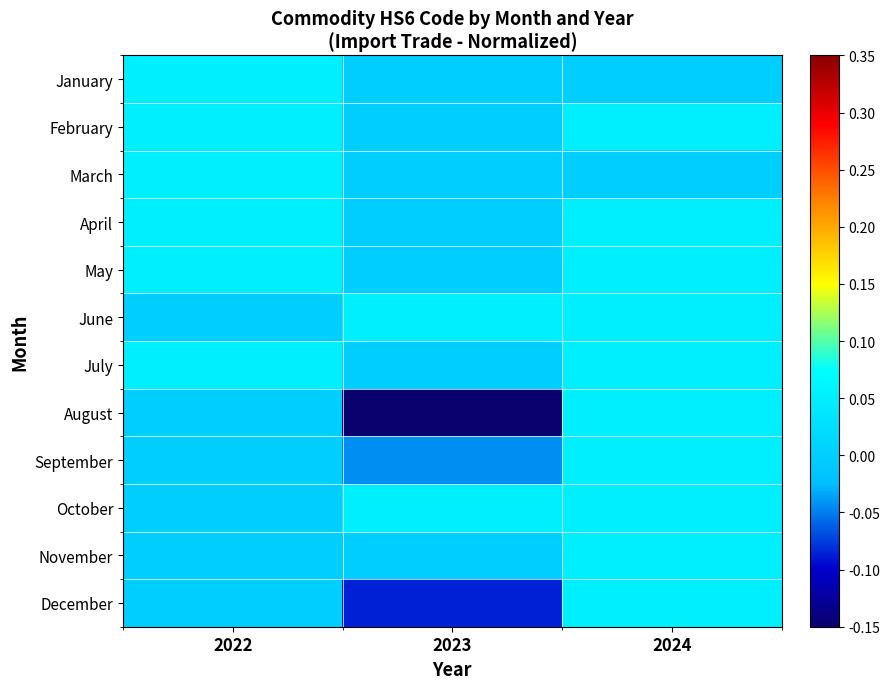

Reading right to left, transcribe all the data shown in this chart.

January: 2024=0.0	2023=0.0	2022=0.1
February: 2024=0.1	2023=0.0	2022=0.1
March: 2024=0.0	2023=0.0	2022=0.1
April: 2024=0.1	2023=0.0	2022=0.1
May: 2024=0.1	2023=0.0	2022=0.1
June: 2024=0.1	2023=0.1	2022=0.0
July: 2024=0.1	2023=0.0	2022=0.1
August: 2024=0.1	2023=-0.1	2022=0.0
September: 2024=0.1	2023=-0.0	2022=0.0
October: 2024=0.1	2023=0.1	2022=0.0
November: 2024=0.1	2023=0.0	2022=0.0
December: 2024=0.1	2023=-0.1	2022=0.0